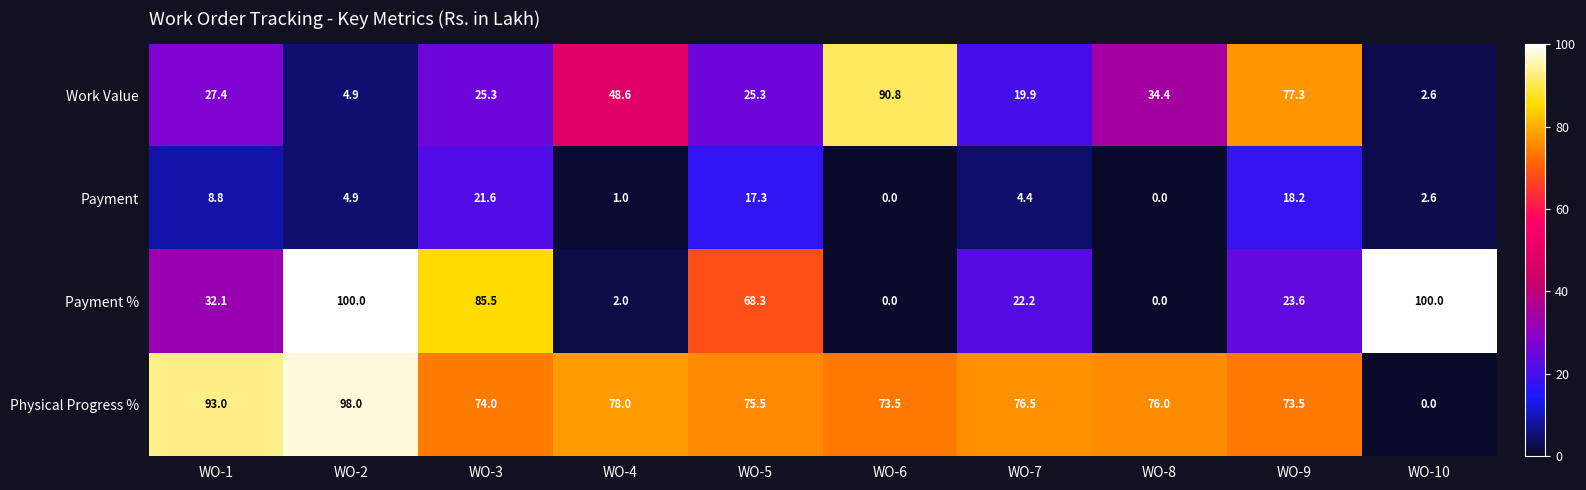

What is the maximum value shown in the chart?

100.0